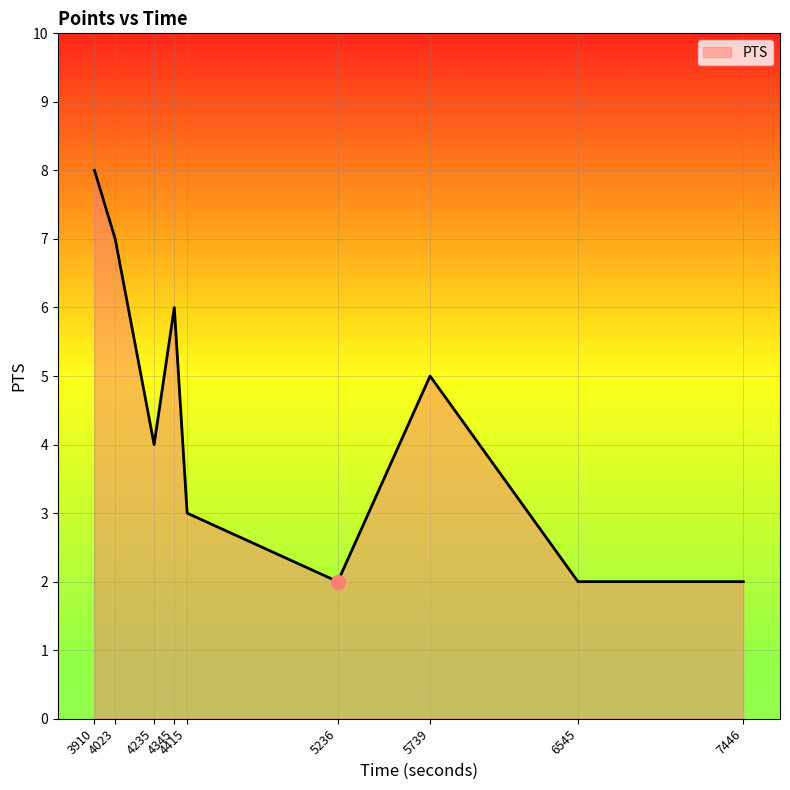

What is the difference between the maximum and minimum values?

6